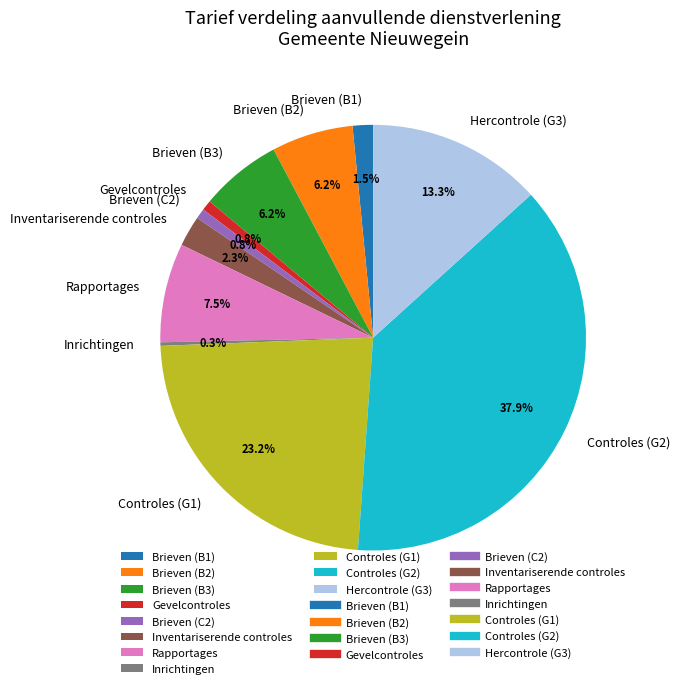

To the nearest percent, what is the combined percentage of Gevelcontroles and Controles (G1)?

24%